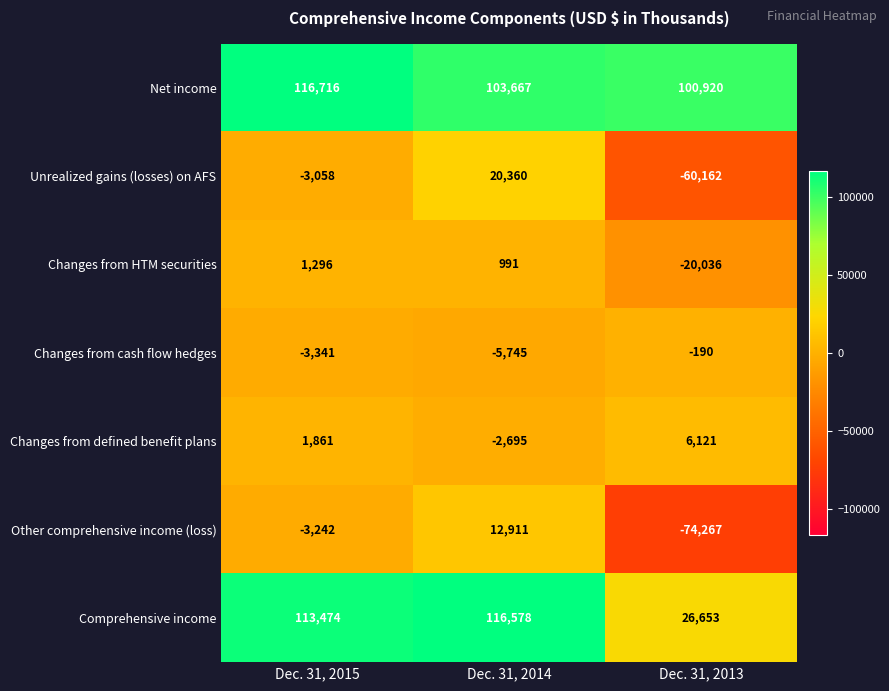

The value of Unrealized gains (losses) on AFS at Dec. 31, 2013 is -60162. True or false?

True